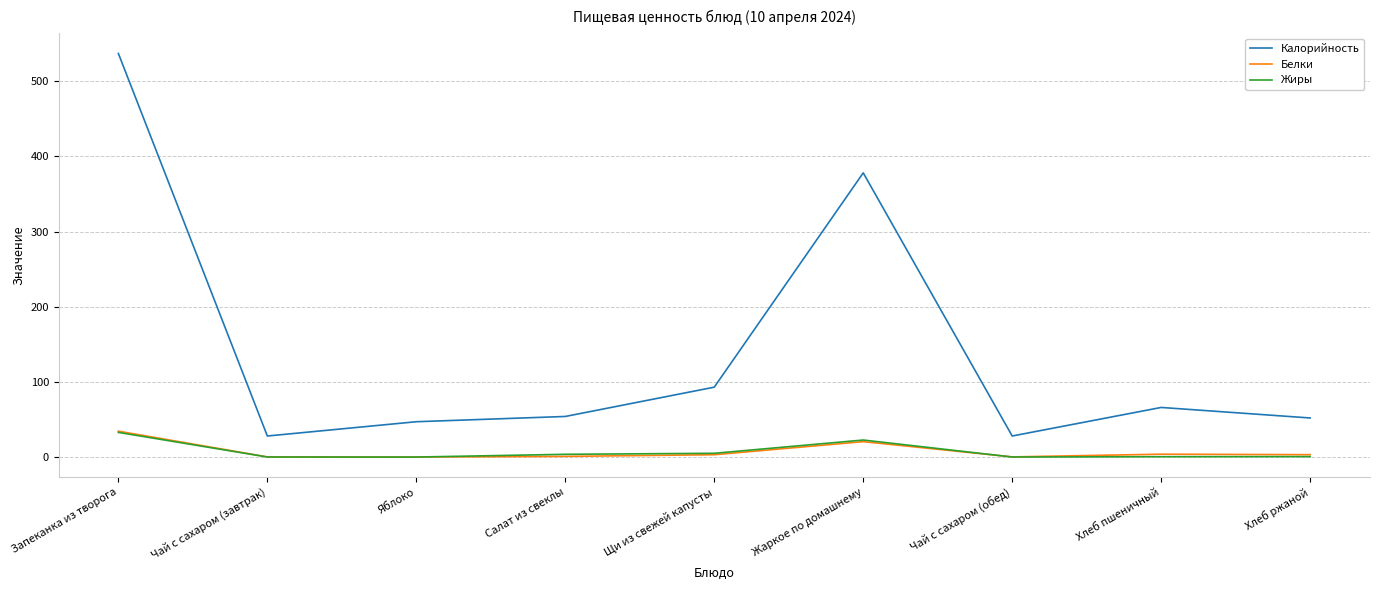

At which label does Калорийность first exceed 54?

Запеканка из творога